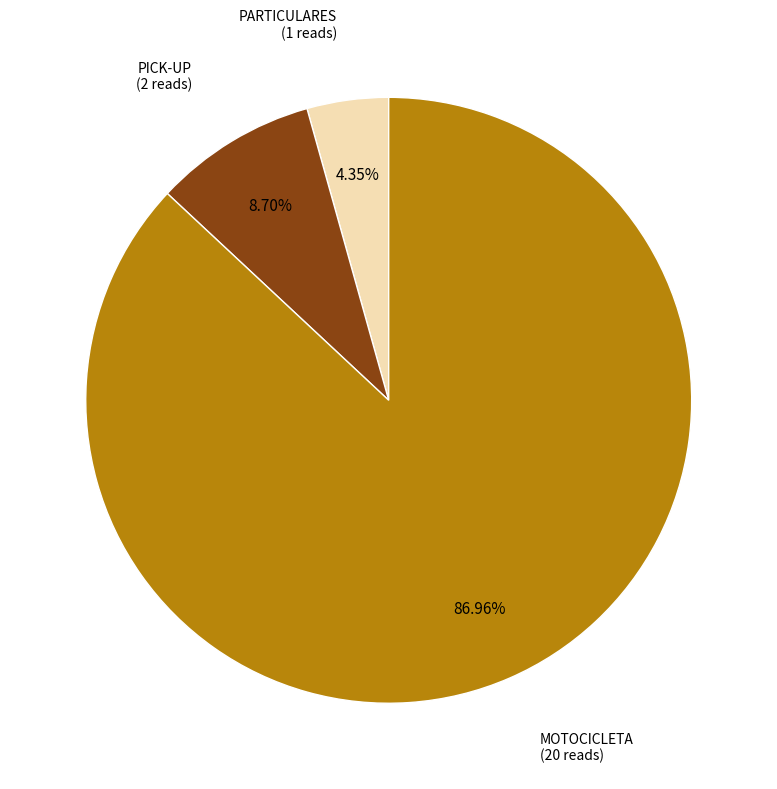

Is there a majority slice in this chart?

Yes